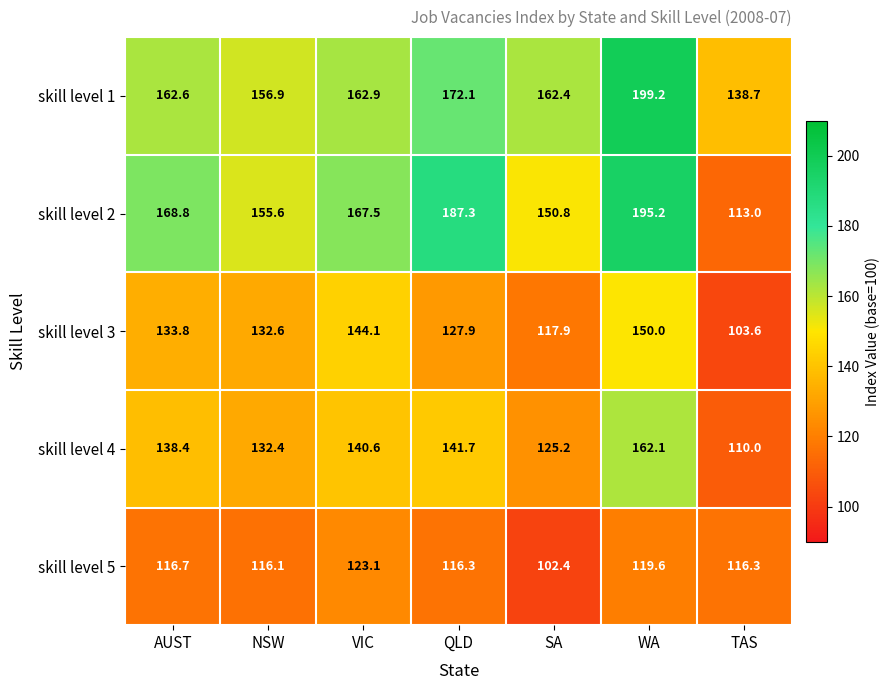

Where does the skill level 5 series first go above 116?

AUST